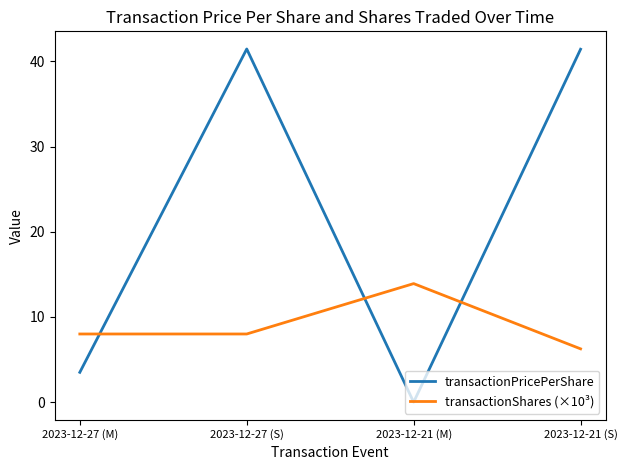

Is it true that transactionShares (×10³) equals 10.6 at 2023-12-27 (S)?

False